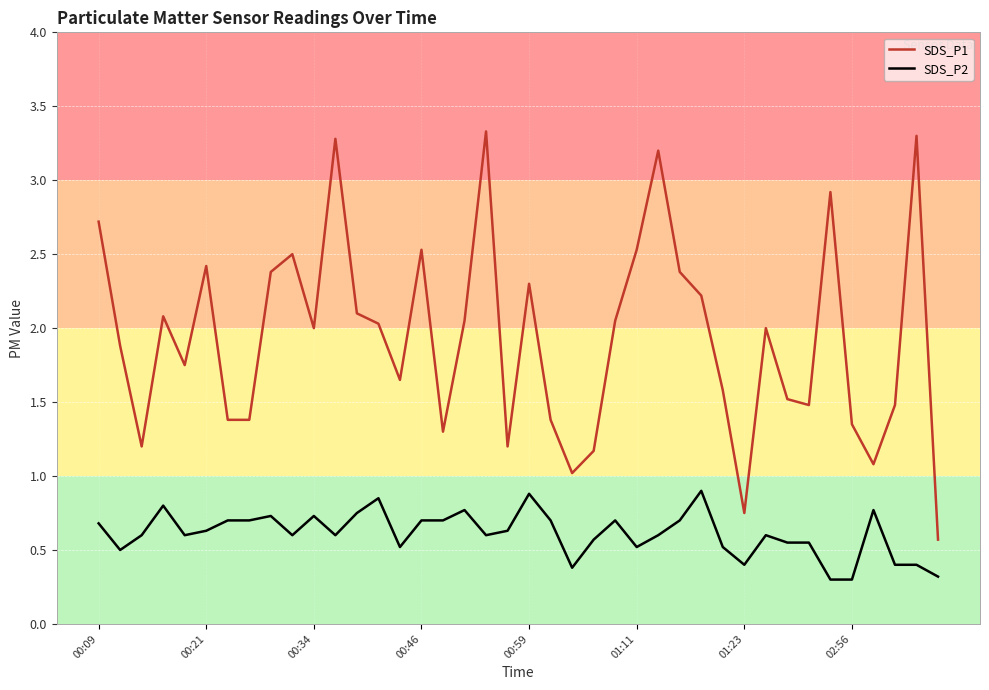

What is the difference between the maximum and minimum values in the SDS_P1 series?

2.8